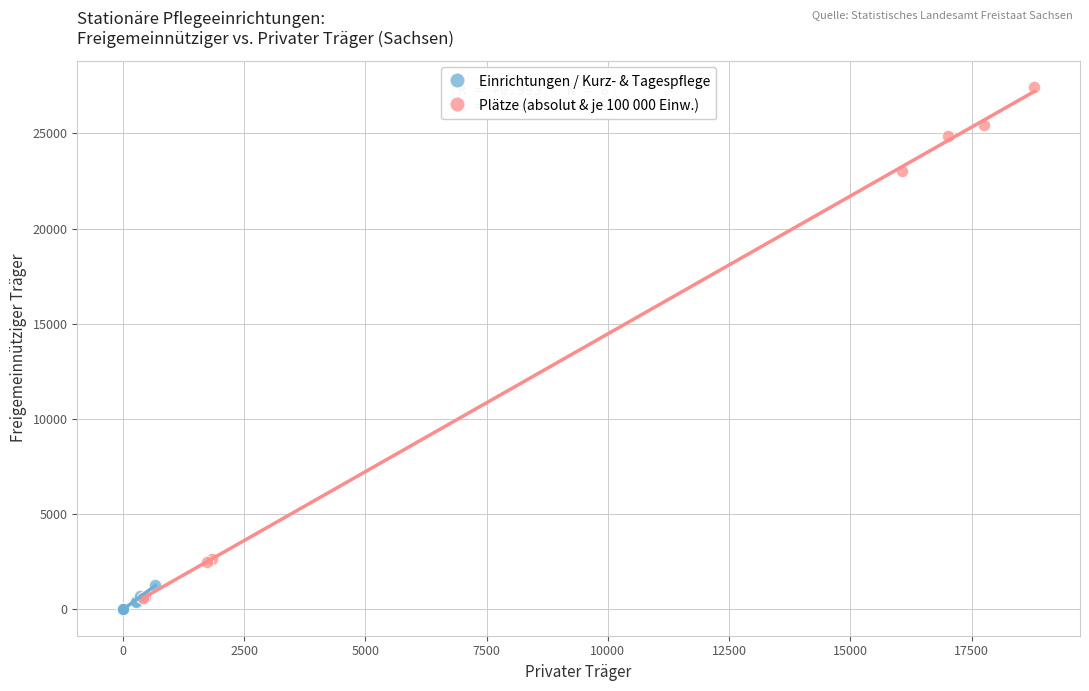

Which series reaches the minimum Y coordinate?

Einrichtungen / Kurz- & Tagespflege